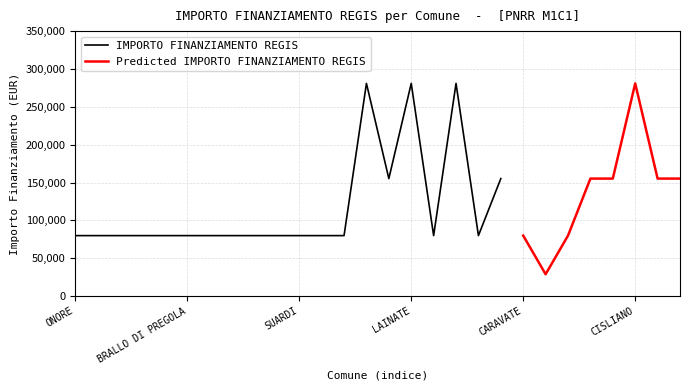

What is the lowest value of the IMPORTO FINANZIAMENTO REGIS series?

79922